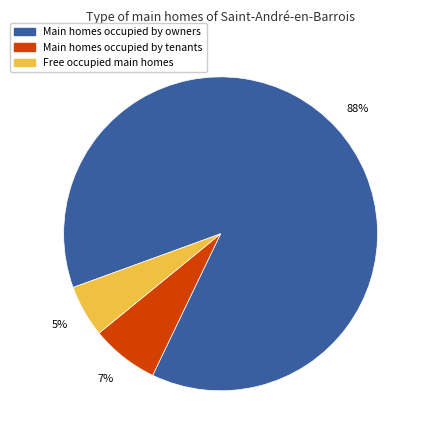

To the nearest percent, what is the average slice percentage?

33%